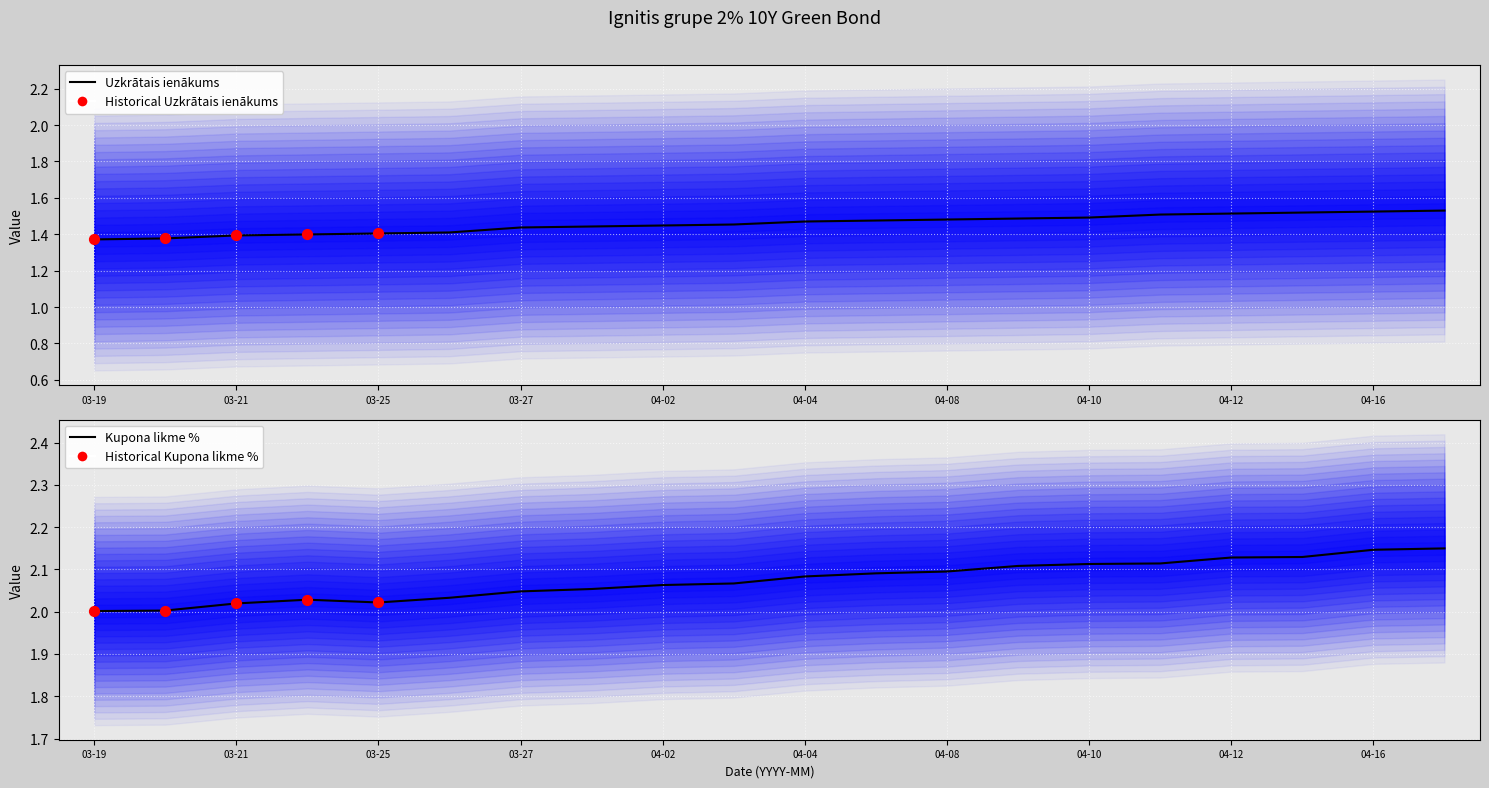

Between 2024-04-05 and 2024-04-16, which is larger?

2024-04-16